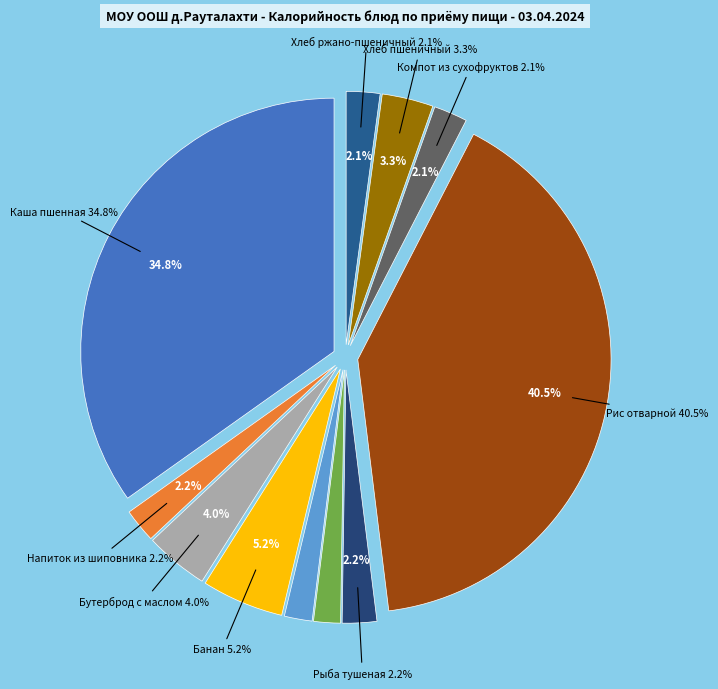

To the nearest percent, what is the combined percentage of Банан and Напиток из шиповника?

7%